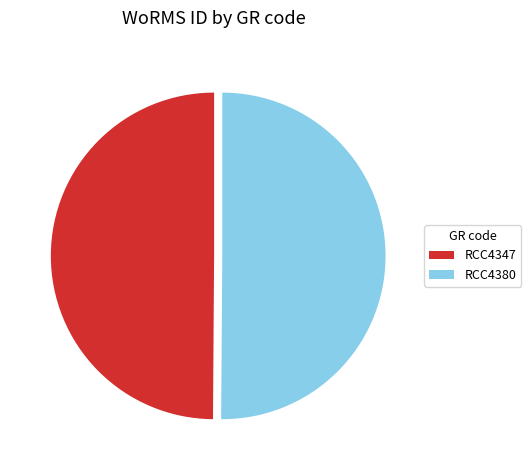

Approximately how many times larger is the value at RCC4380 compared to RCC4347?

1.0